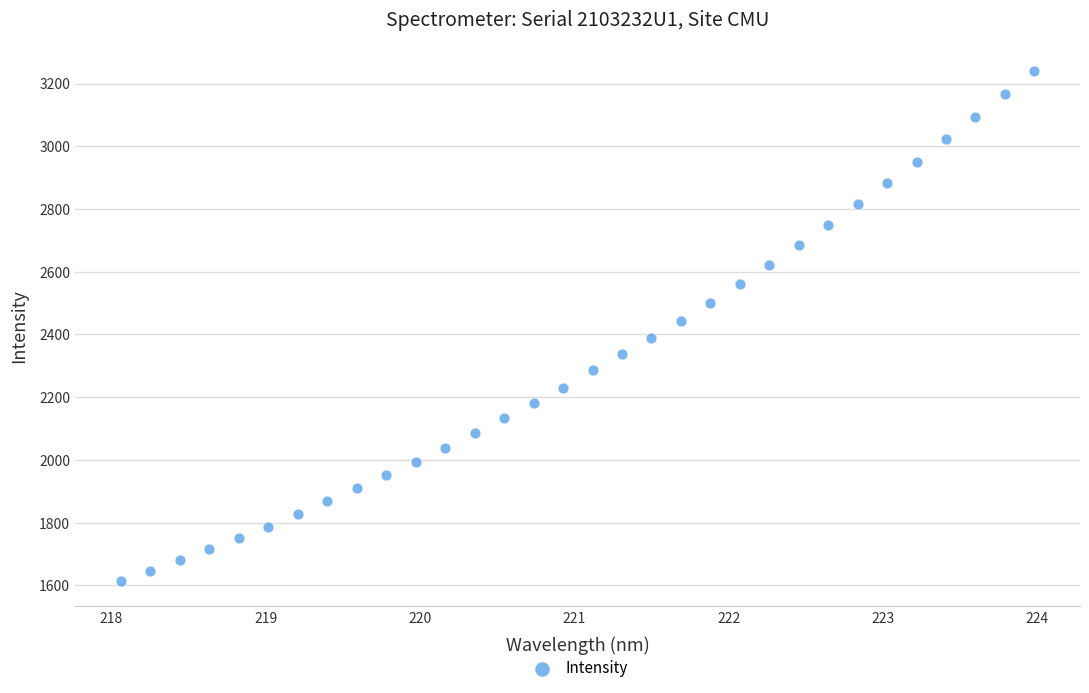

What is the range of X values (max minus min)?

5.9